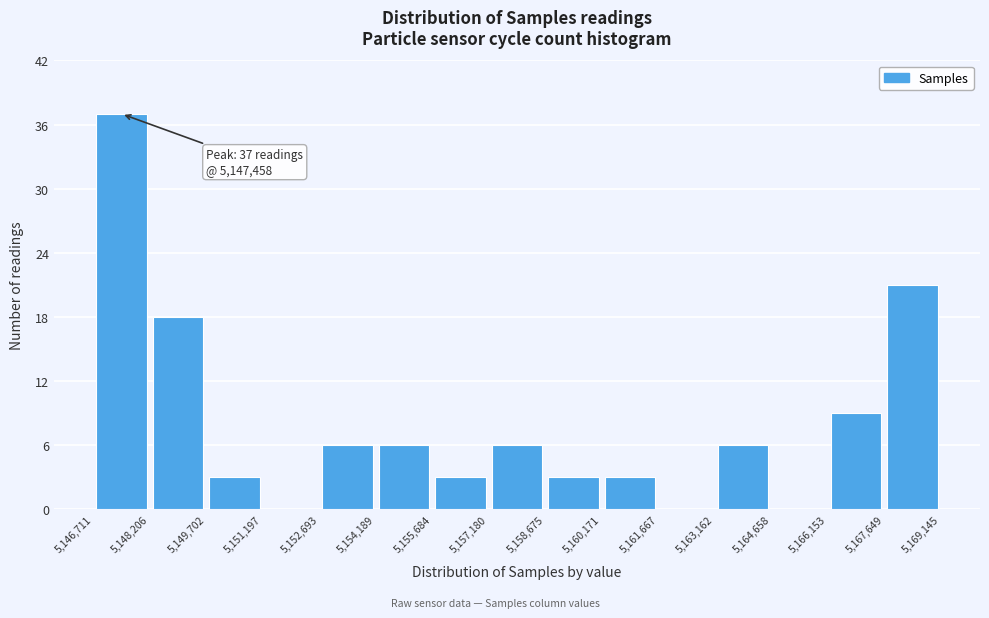

Which range on the x-axis has the tallest bar?

5,146,711 to 5,148,206